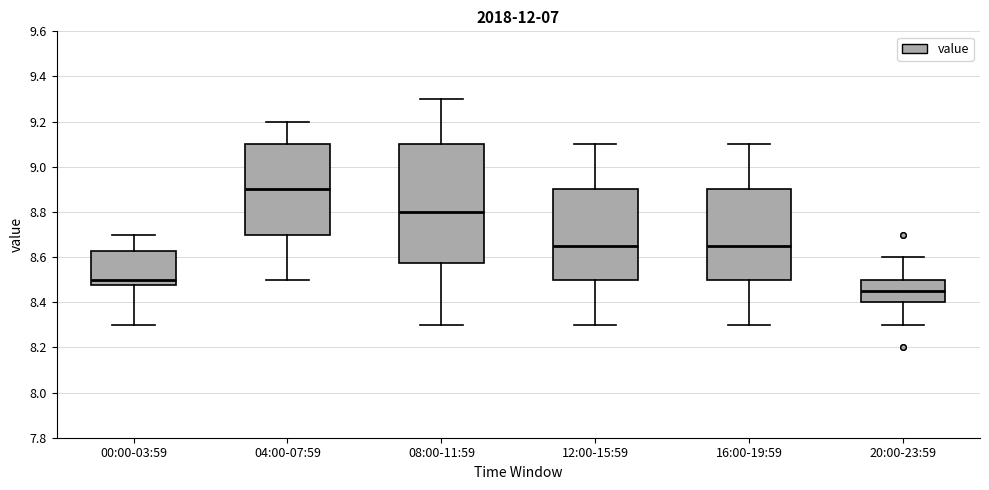

Which box has the highest median line?

04:00-07:59